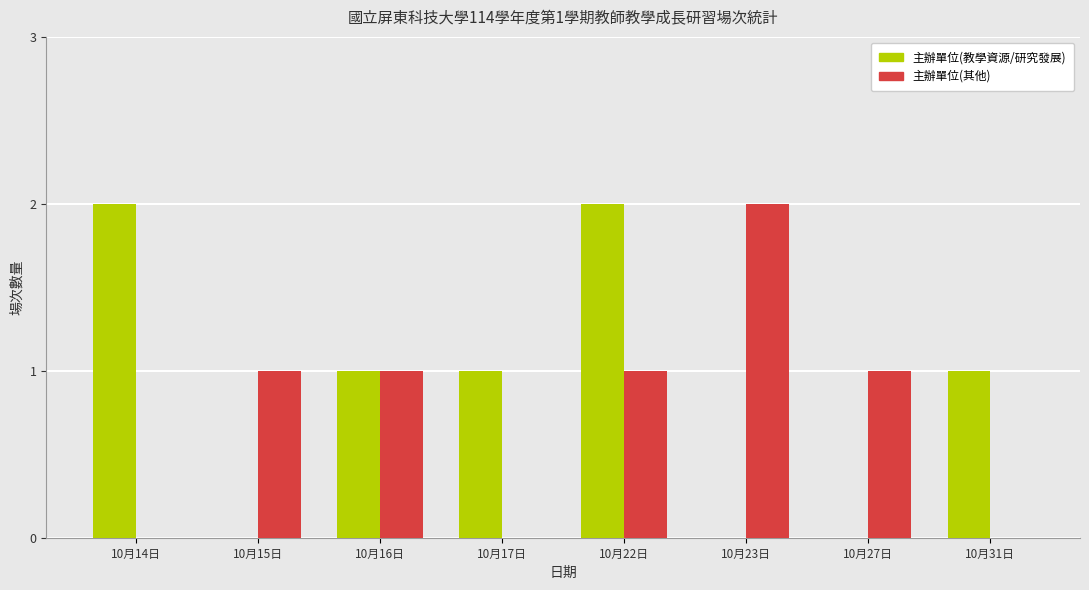

At which category is the sum across all series the highest?

10月22日